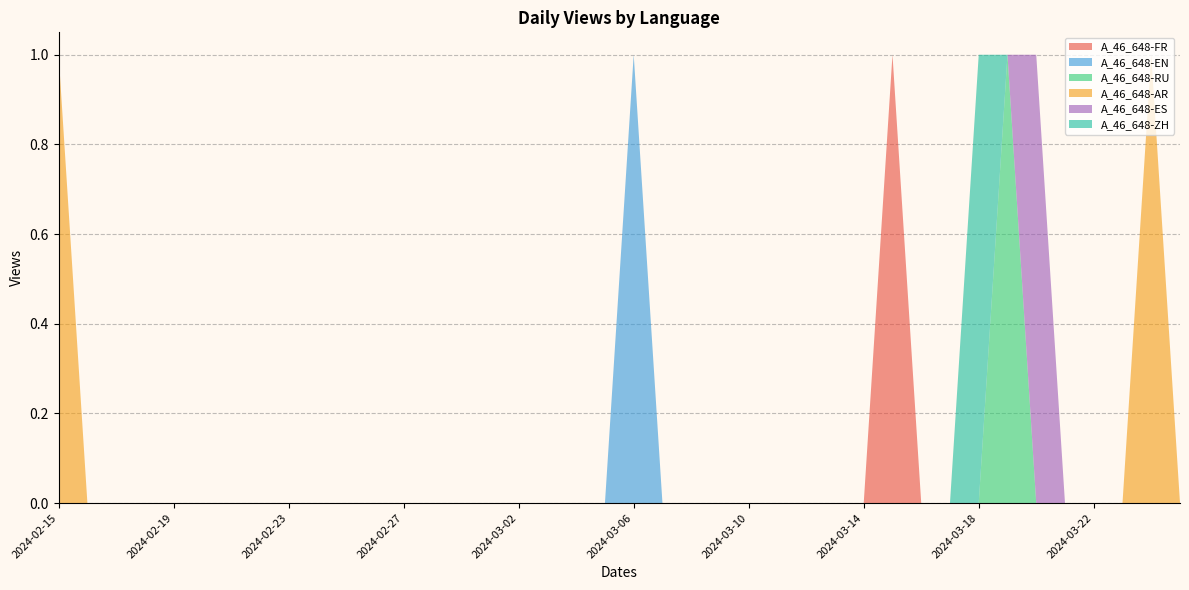

Reading left to right, extract all data points from this chart.

A_46_648-FR: 0	0	0	0	0	0	0	0	0	0	0	0	0	0	0	0	0	0	0	0	0	0	0	0	0	0	0	0	0	1	0	0	0	0	0	0	0	0	0	0
A_46_648-EN: 0	0	0	0	0	0	0	0	0	0	0	0	0	0	0	0	0	0	0	0	1	0	0	0	0	0	0	0	0	0	0	0	0	0	0	0	0	0	0	0
A_46_648-RU: 0	0	0	0	0	0	0	0	0	0	0	0	0	0	0	0	0	0	0	0	0	0	0	0	0	0	0	0	0	0	0	0	0	1	0	0	0	0	0	0
A_46_648-AR: 1	0	0	0	0	0	0	0	0	0	0	0	0	0	0	0	0	0	0	0	0	0	0	0	0	0	0	0	0	0	0	0	0	0	0	0	0	0	1	0
A_46_648-ES: 0	0	0	0	0	0	0	0	0	0	0	0	0	0	0	0	0	0	0	0	0	0	0	0	0	0	0	0	0	0	0	0	0	0	1	0	0	0	0	0
A_46_648-ZH: 0	0	0	0	0	0	0	0	0	0	0	0	0	0	0	0	0	0	0	0	0	0	0	0	0	0	0	0	0	0	0	0	1	0	0	0	0	0	0	0